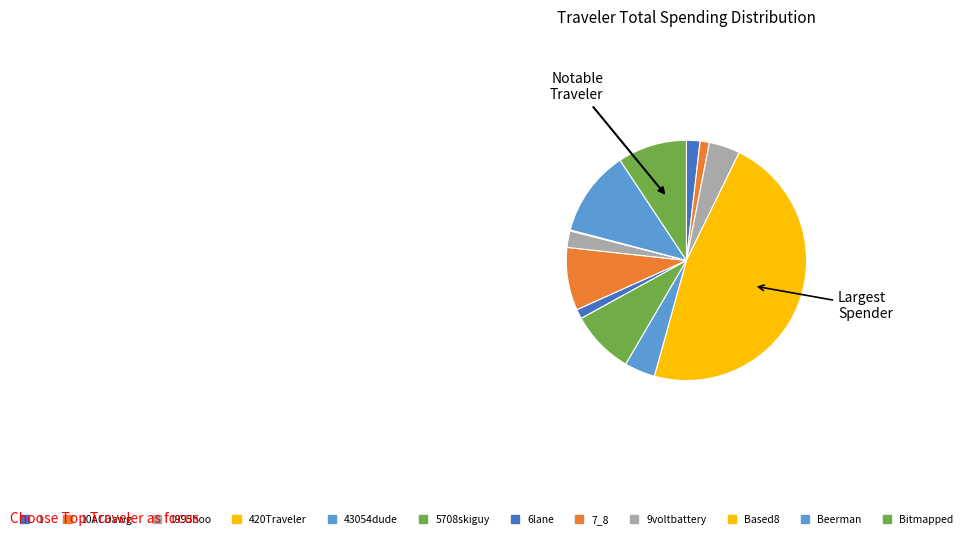

Is there any slice that represents more than half of the pie?

No